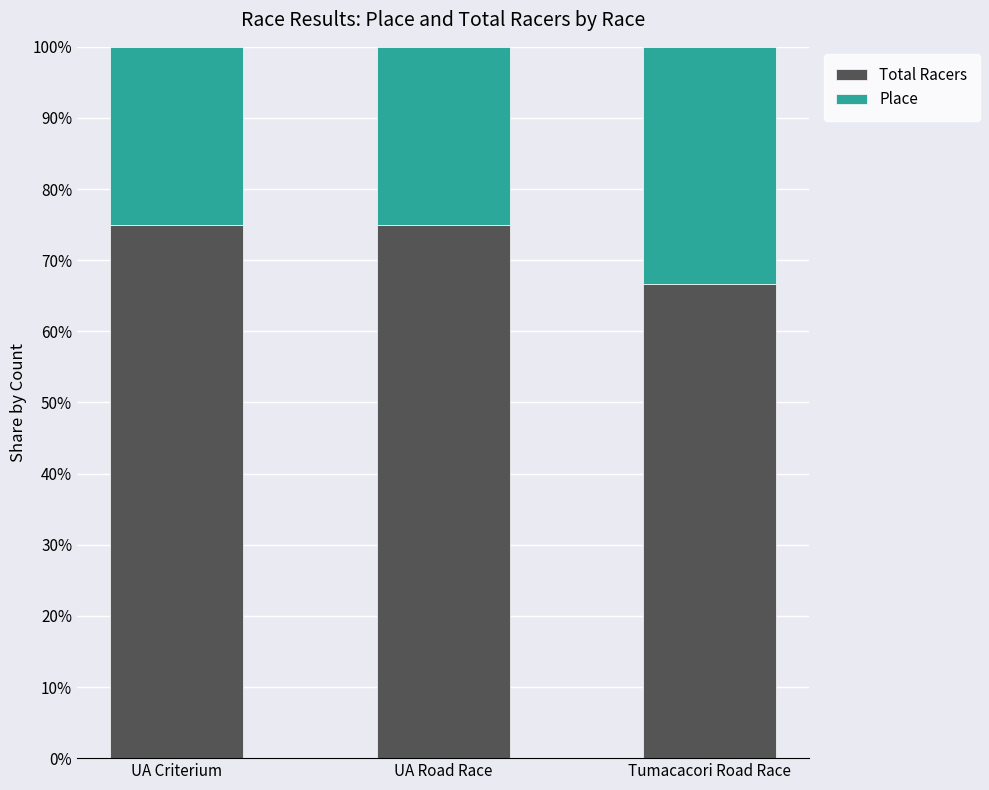

Are the bars grouped side by side (vs. stacked)?

No